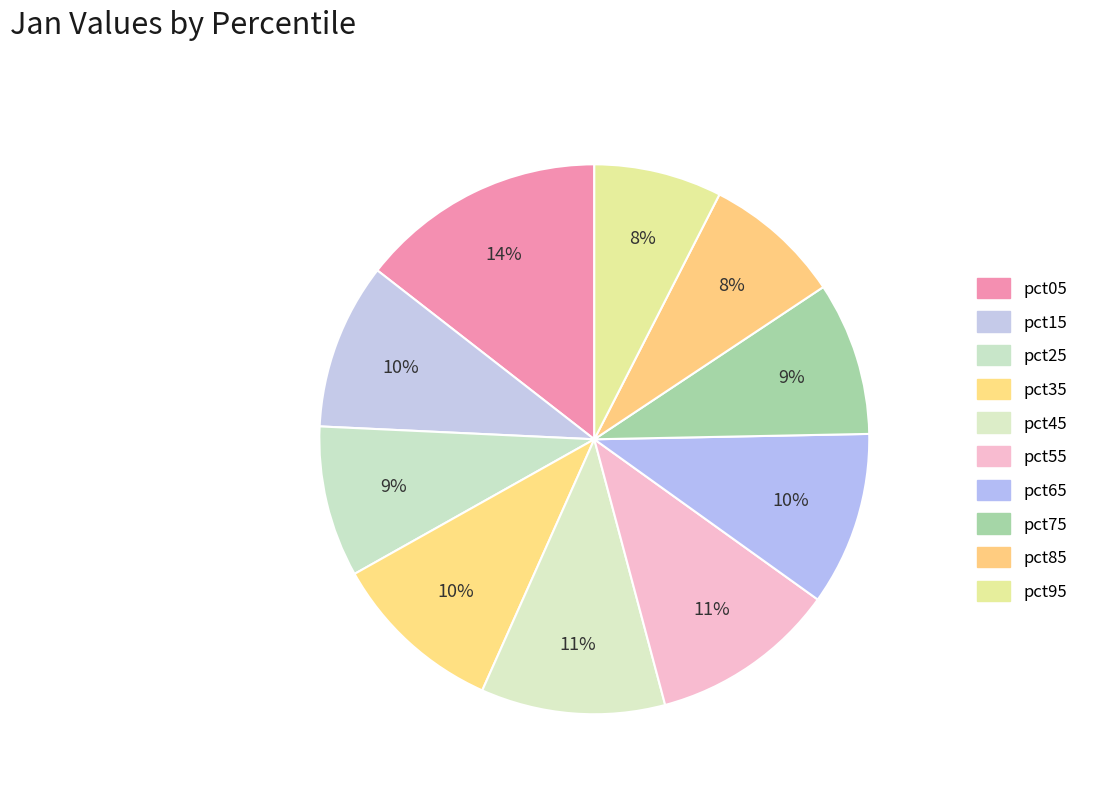

To the nearest percent, what is the difference between the largest and smallest slice percentages?

7%